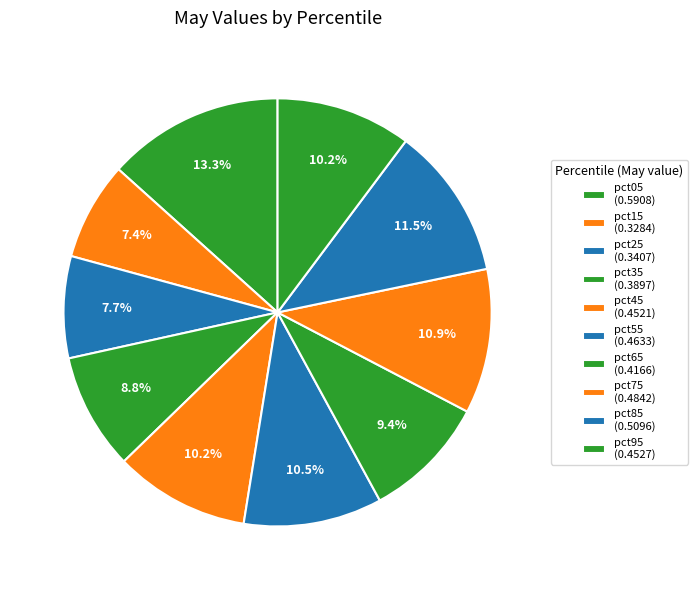

To the nearest percent, what is the combined percentage of pct25 and pct45?

18%